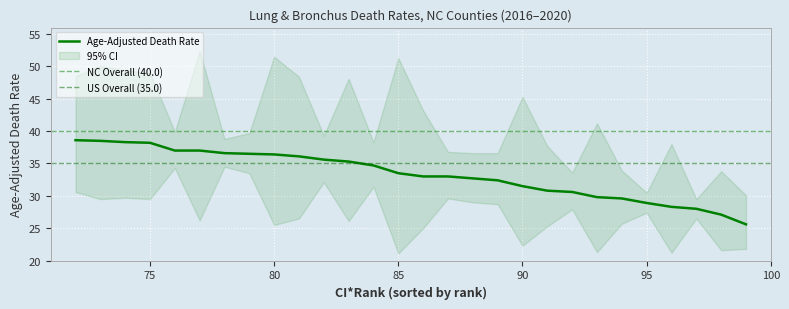

Is it true that Age-Adjusted Death Rate equals 24.0 at 75?

False